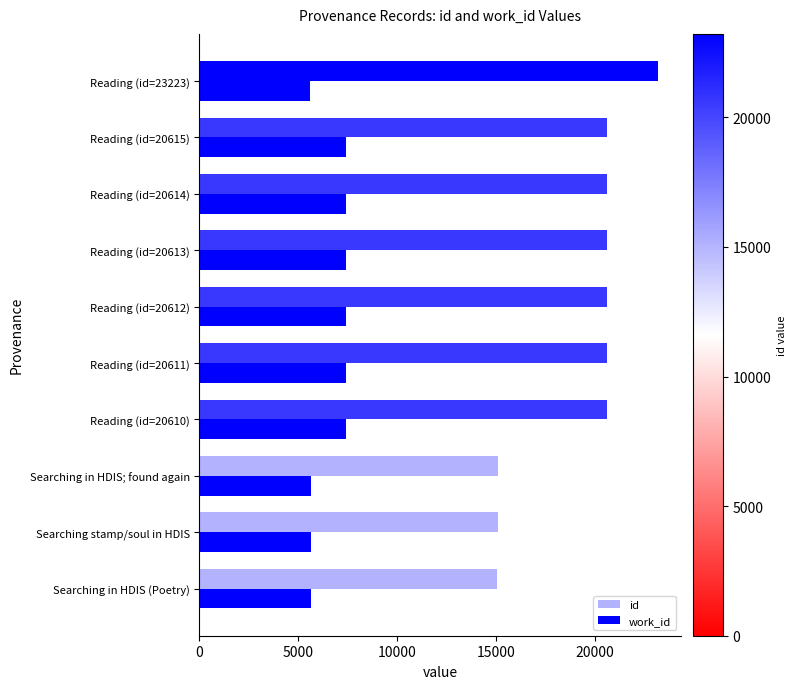

Which series has the largest total across all categories?

id